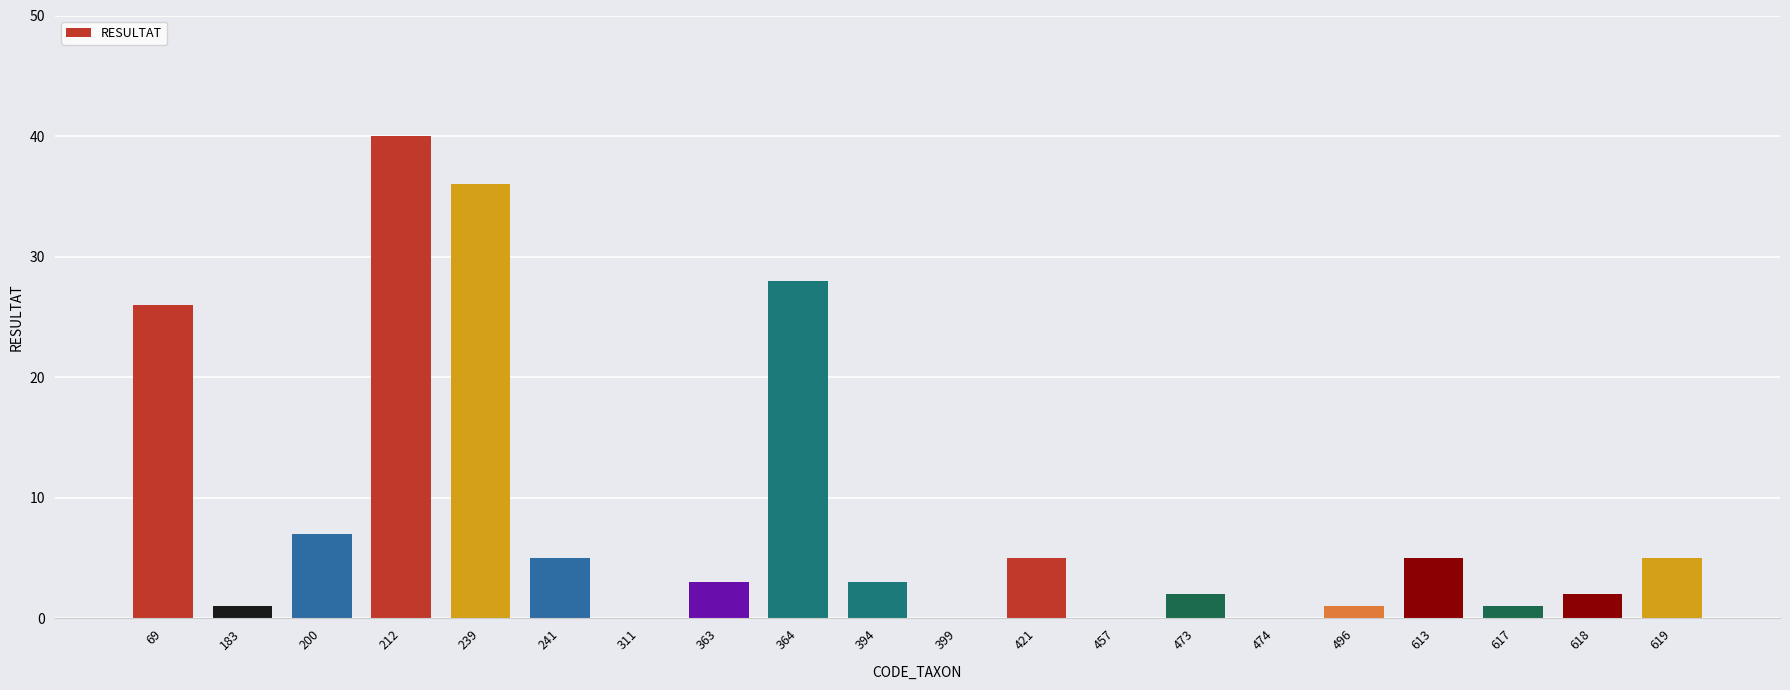

Reading left to right, extract all data points from this chart.

26	1	7	40	36	5	0	3	28	3	0	5	0	2	0	1	5	1	2	5